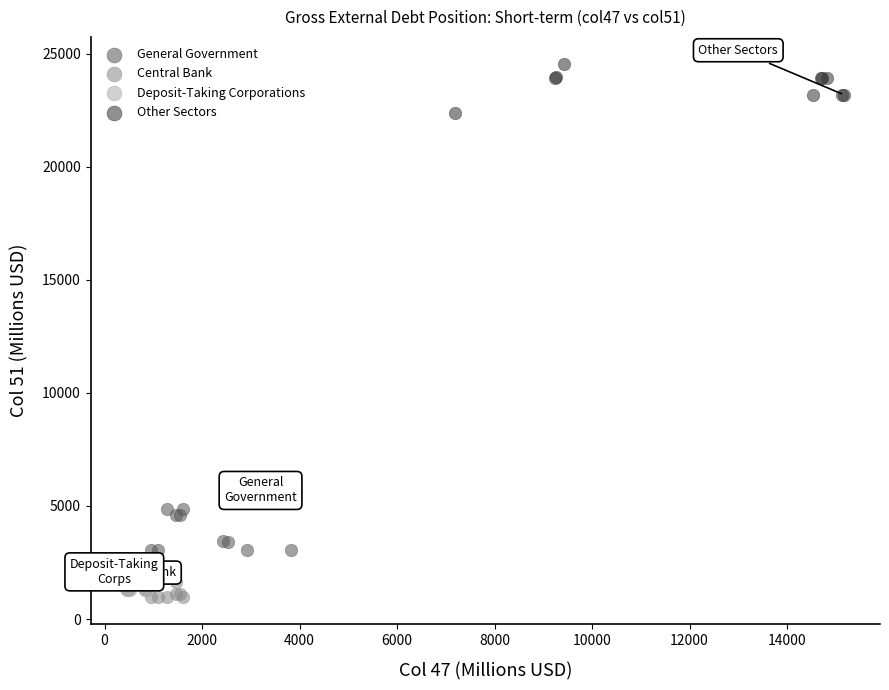

Which series reaches the maximum Y coordinate?

Other Sectors